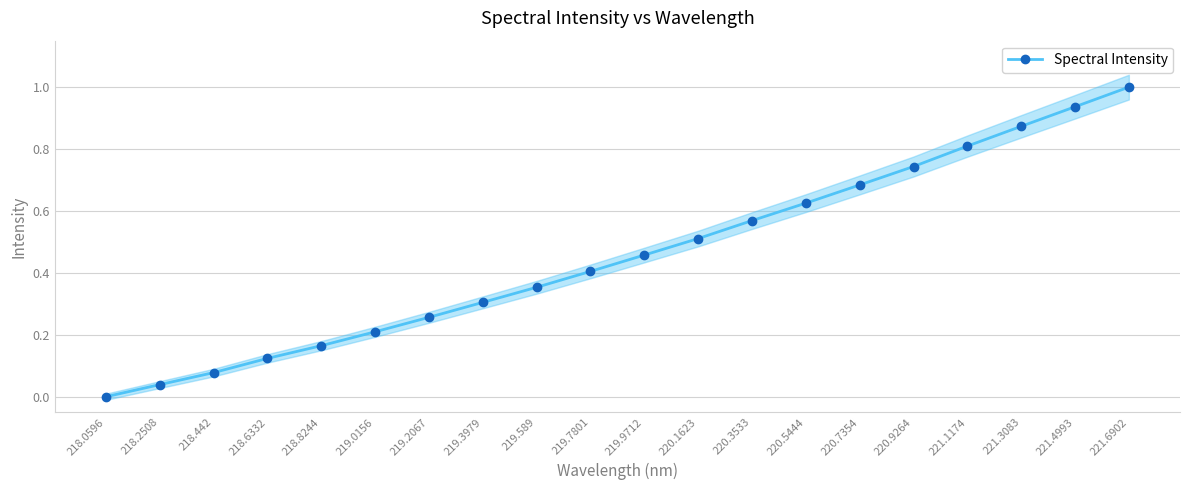

Reading left to right, list all the values displayed in this chart.

0.0	0.0	0.1	0.1	0.2	0.2	0.3	0.3	0.4	0.4	0.5	0.5	0.6	0.6	0.7	0.7	0.8	0.9	0.9	1.0